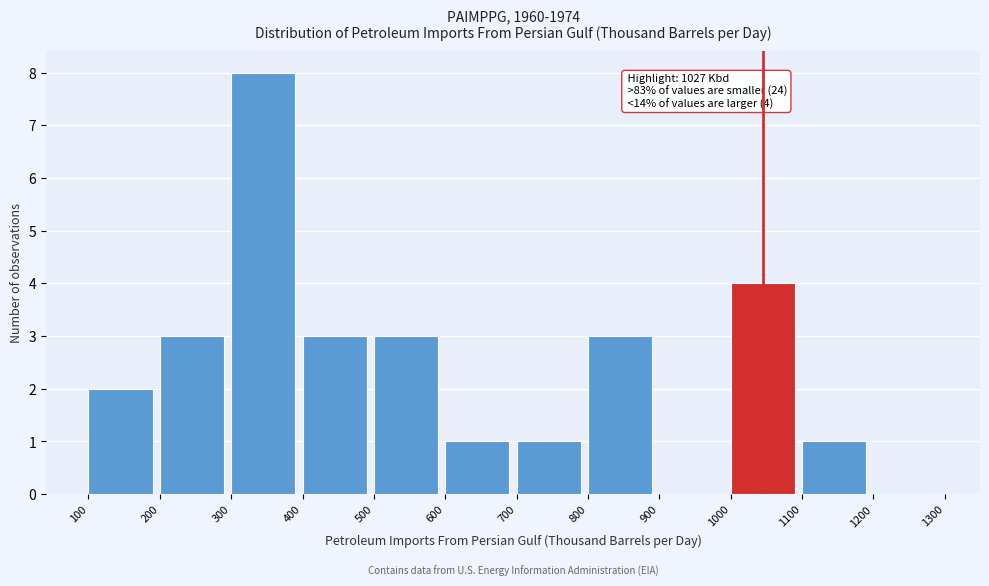

Over which range of the x-axis is the bar tallest?

300 to 400